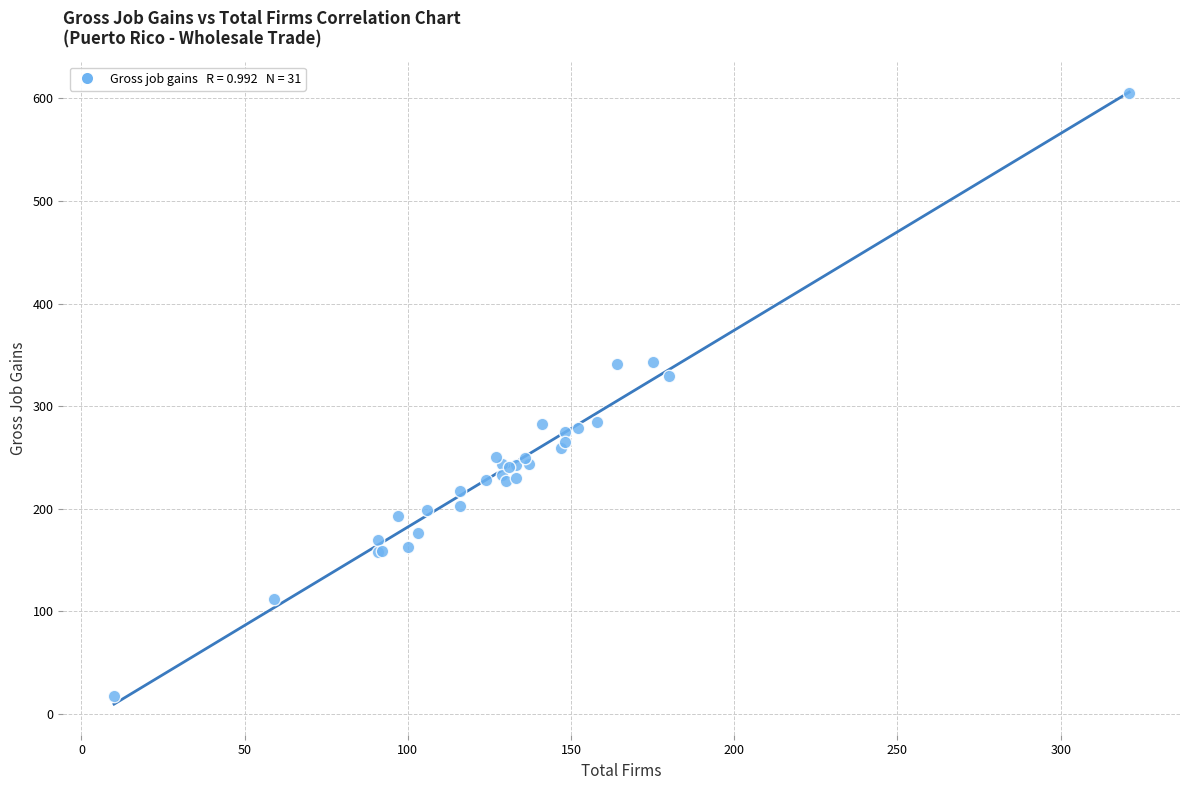

What Y value in the scatter plot is closest to 311?

329